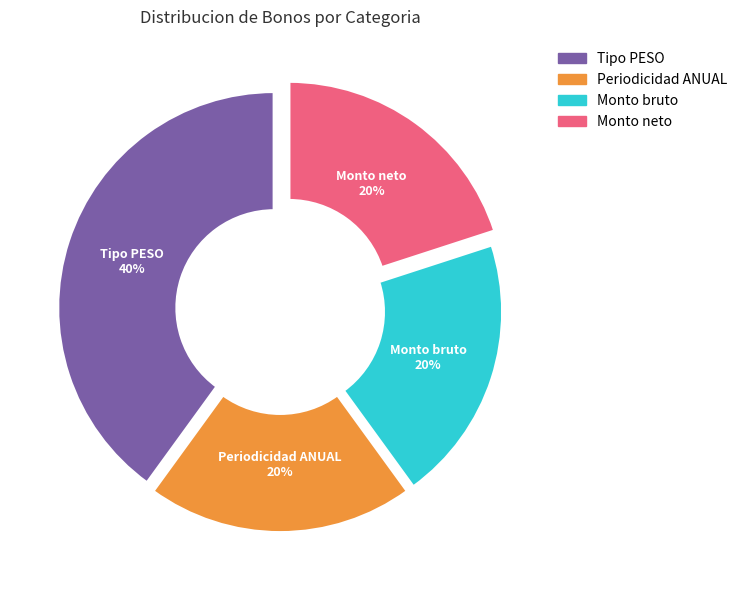

Is there any slice that represents more than half of the pie?

No